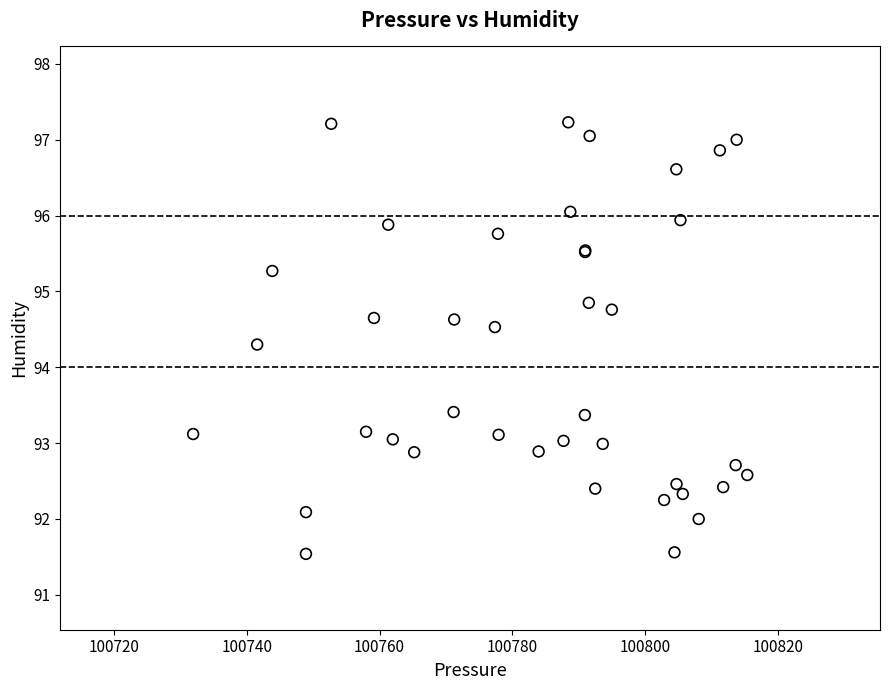

What Y value in the scatter plot is closest to 94?

94.3